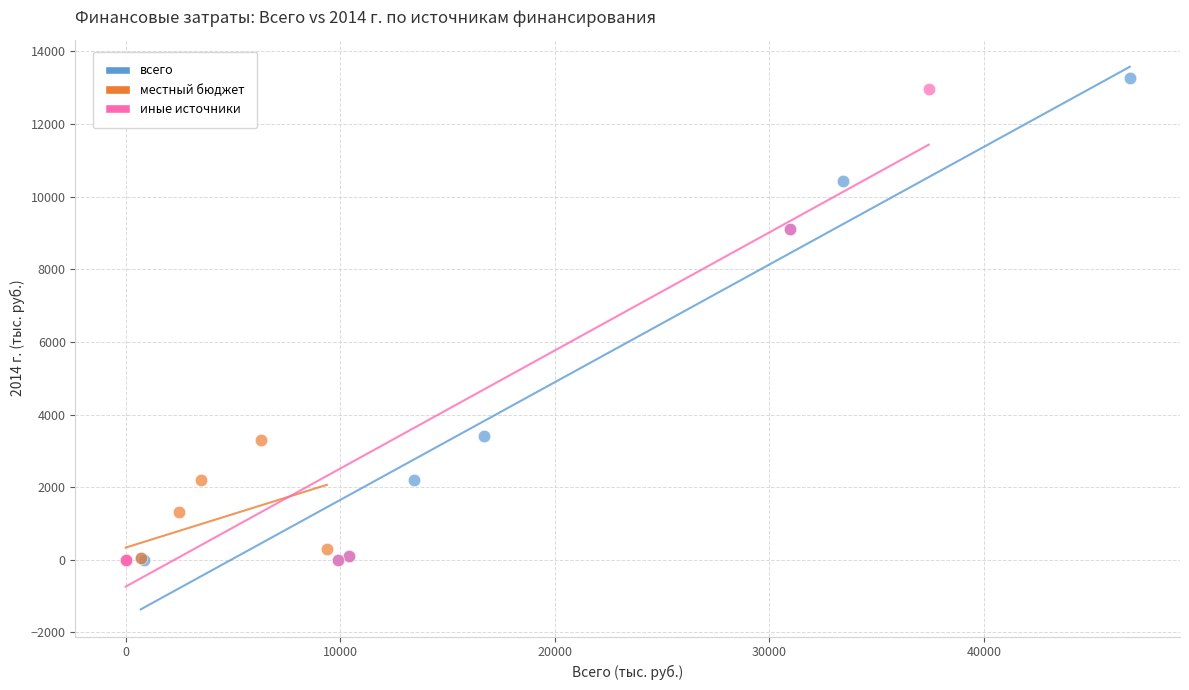

What are all the series names shown in the legend?

всего, местный бюджет, иные источники